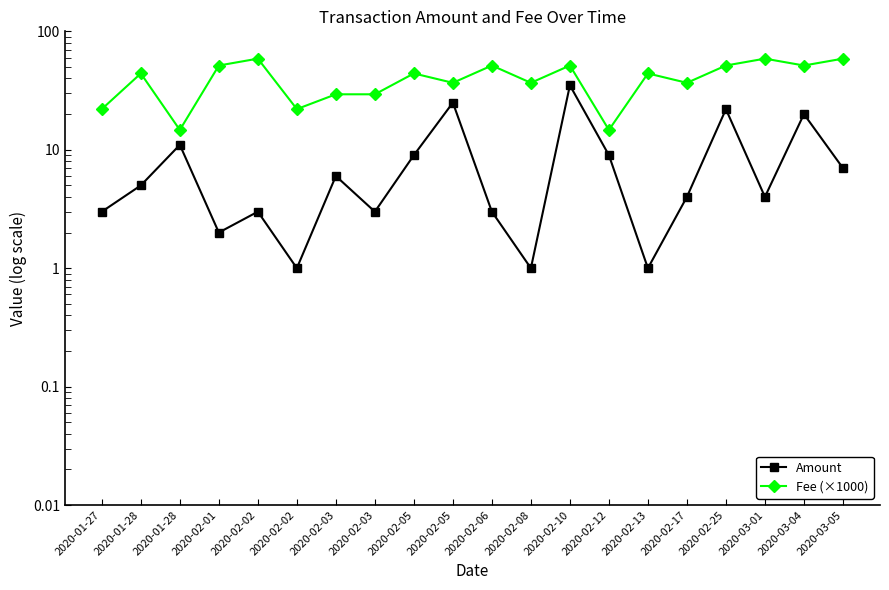

True or false: Amount has a value of 1.0 at 2020-02-13.

True